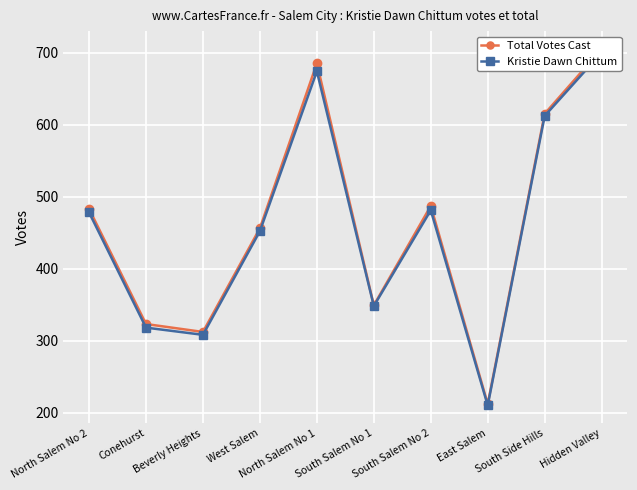

How many data points in Kristie Dawn Chittum are less than 478?

5